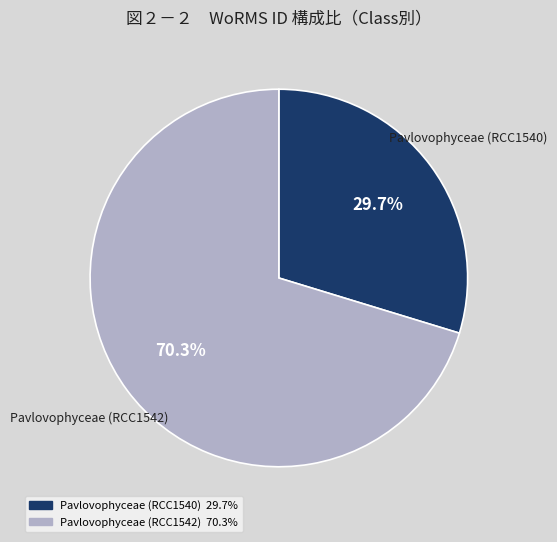

Do Pavlovophyceae (RCC1540) and Pavlovophyceae (RCC1542) together represent more than half of the pie?

Yes